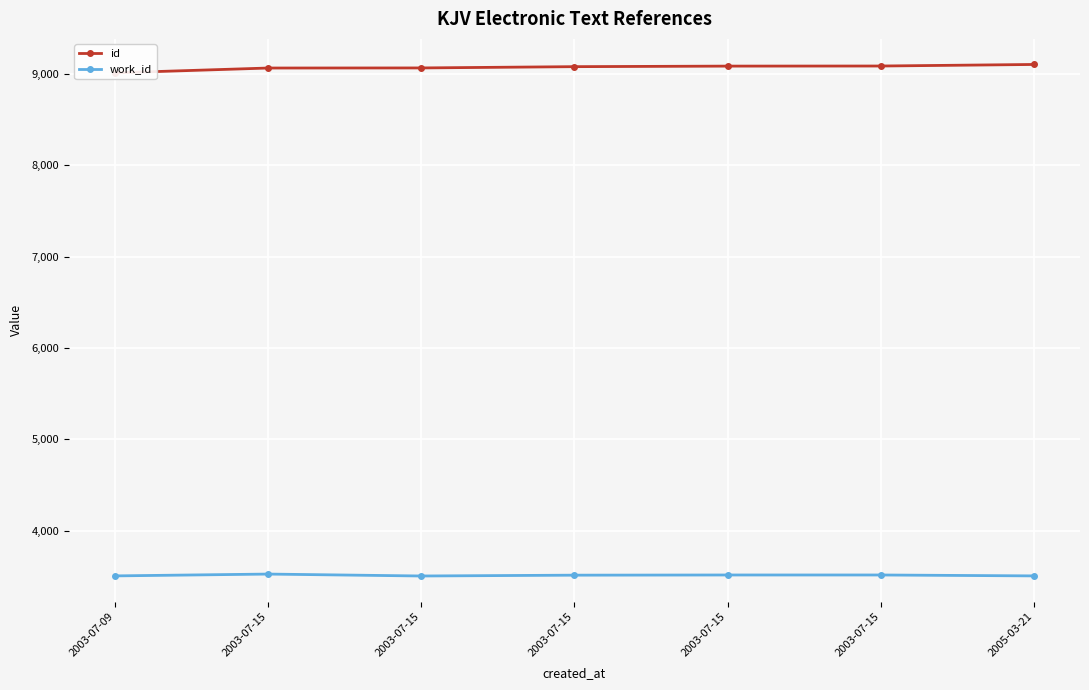

What is the sum of all id values?

63479